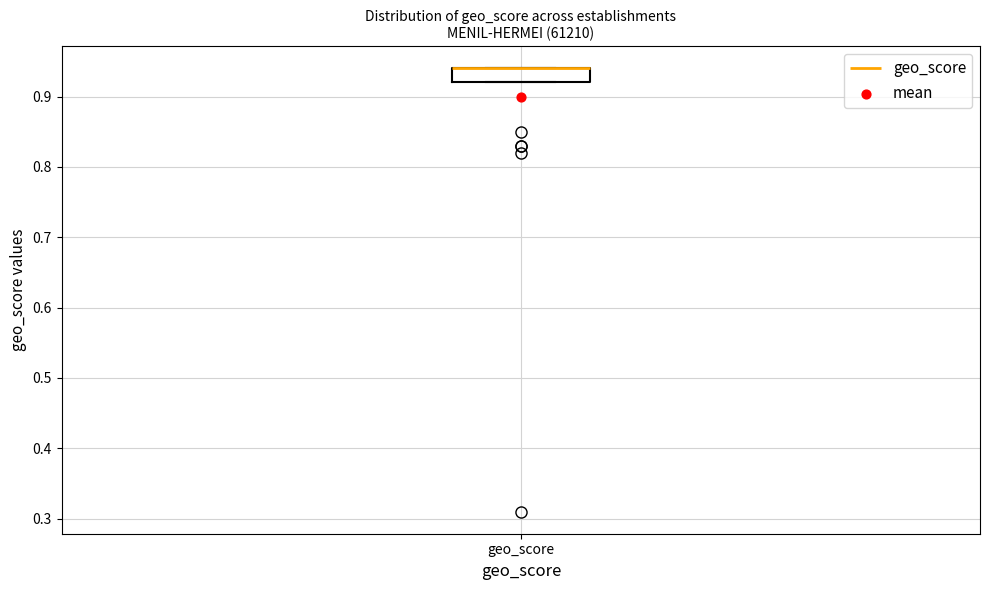

Transcribe this box plot: give where the median line is, the range the box spans, and where the two whiskers end, as read against the y-axis. The values are not printed on the chart, so give them approximately, as read against the axis.

median 0.94 (drawn on the box's upper edge), box 0.92 to 0.94, whiskers 0.92 to 0.94